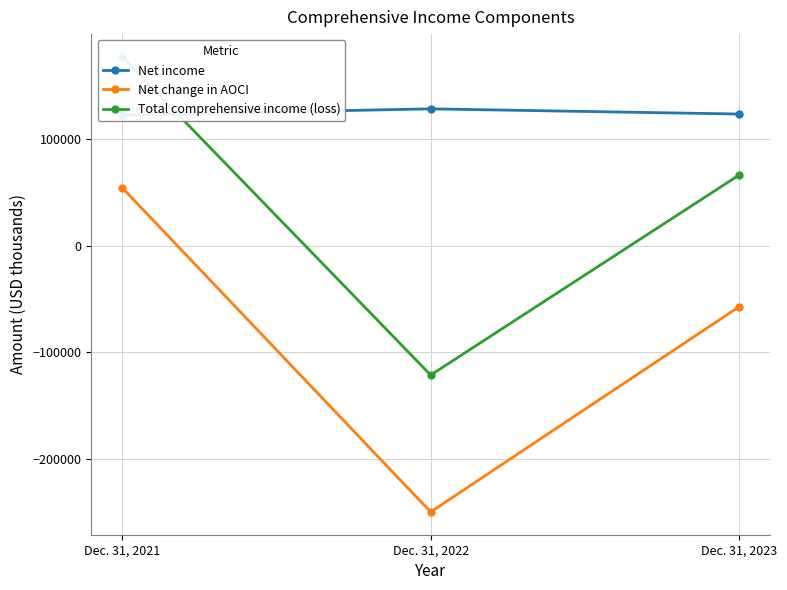

Reading left to right, what are all the values shown in this chart?

Net income: Dec. 31, 2021=122565	Dec. 31, 2022=128311	Dec. 31, 2023=123449
Net change in AOCI: Dec. 31, 2021=54475	Dec. 31, 2022=-249520	Dec. 31, 2023=-57067
Total comprehensive income (loss): Dec. 31, 2021=177040	Dec. 31, 2022=-121209	Dec. 31, 2023=66382